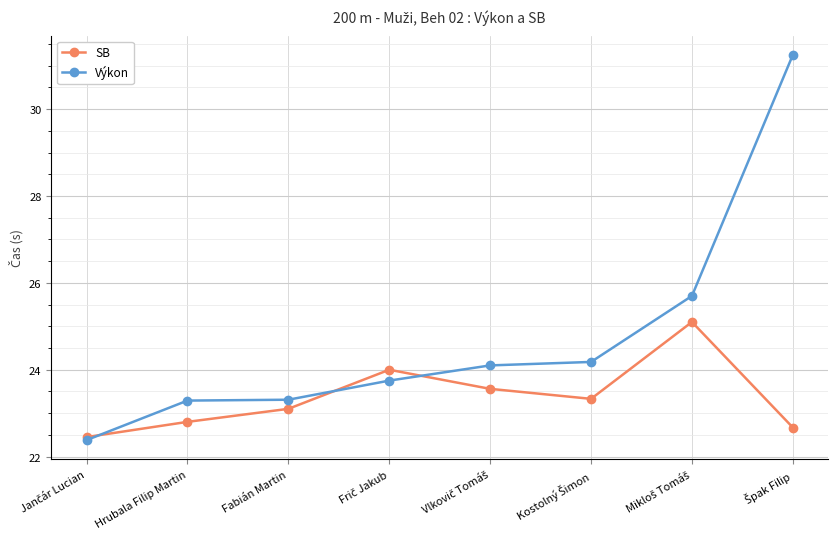

Which series has the widest spread of values?

Výkon